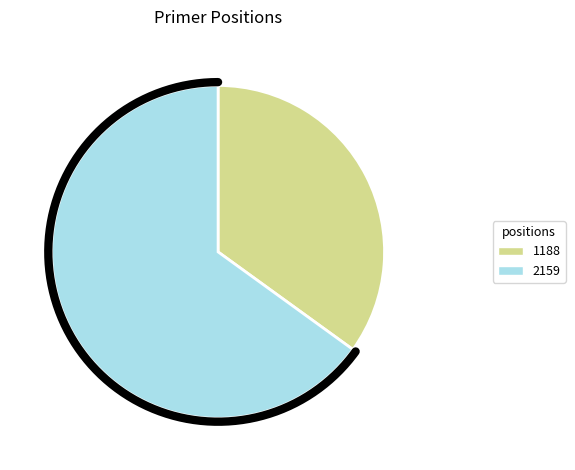

Rank the categories by value from lowest to highest.

1188, 2159